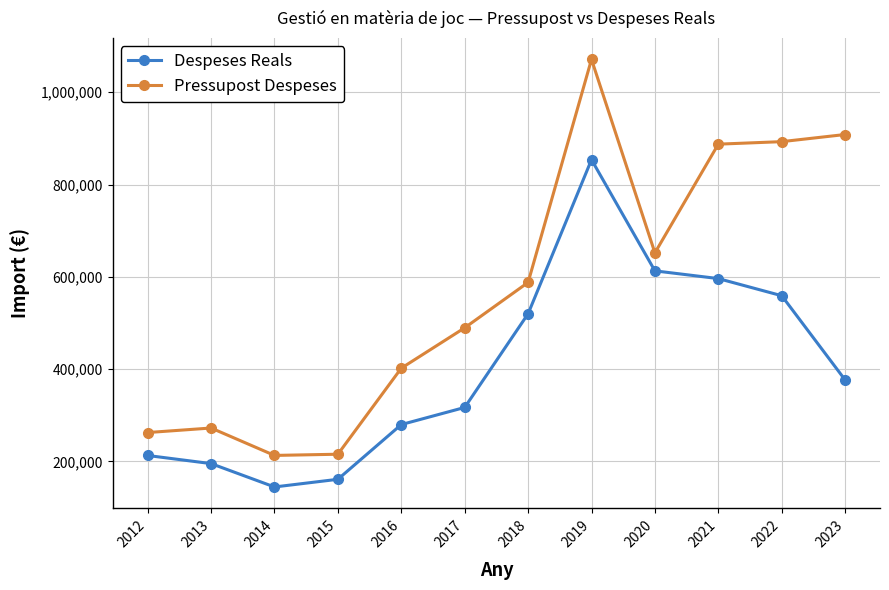

The value of Despeses Reals at 2021 is 245371.8. True or false?

False